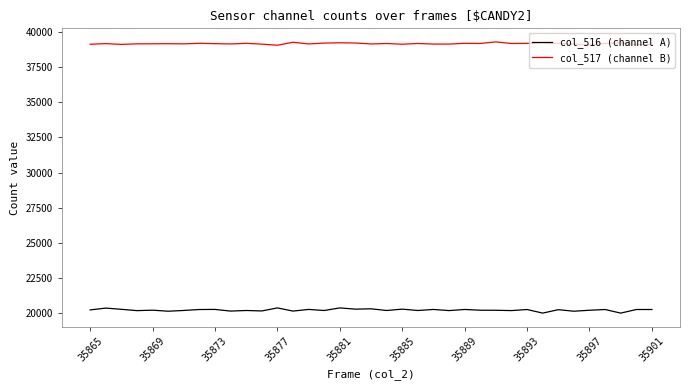

Which series has the widest spread of values?

col_516 (channel A)